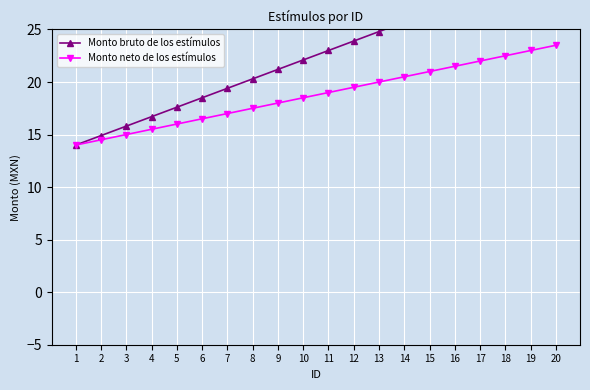

Which series has the widest spread of values?

Monto bruto de los estímulos